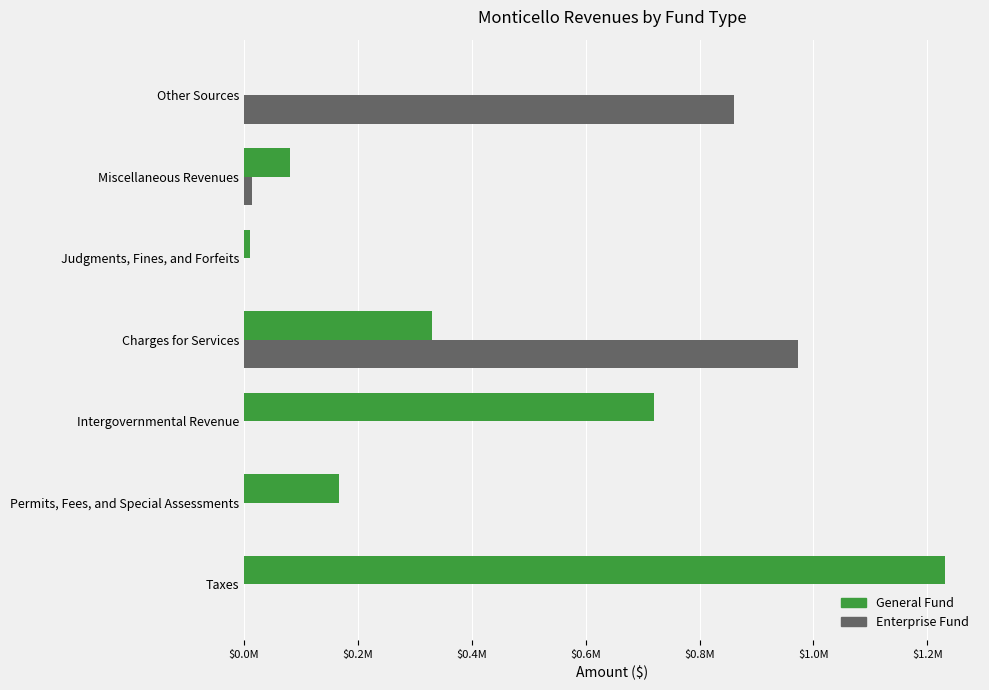

What are all the series names shown in the legend?

General Fund, Enterprise Fund